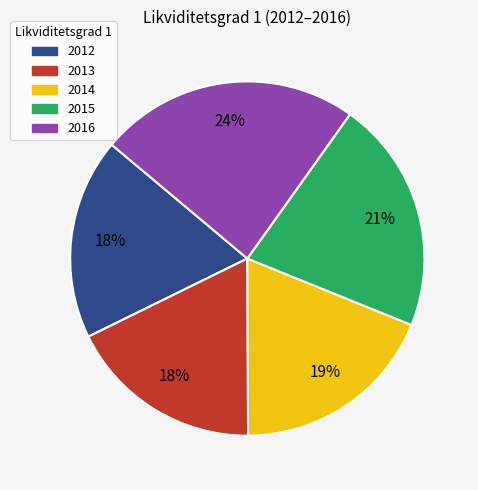

To the nearest percent, what is the difference between the largest and smallest slice percentages?

6%